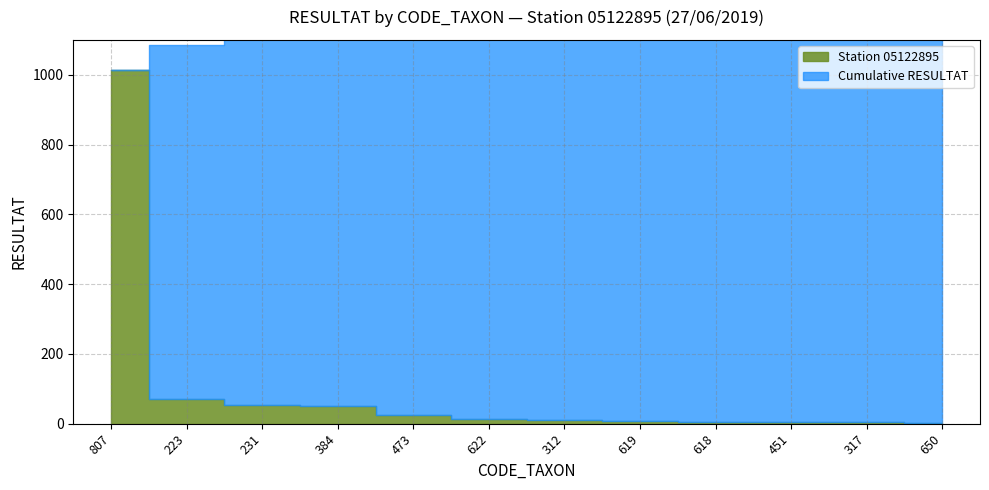

Is it true that CODE_TAXON equals 1063 at 620?

False